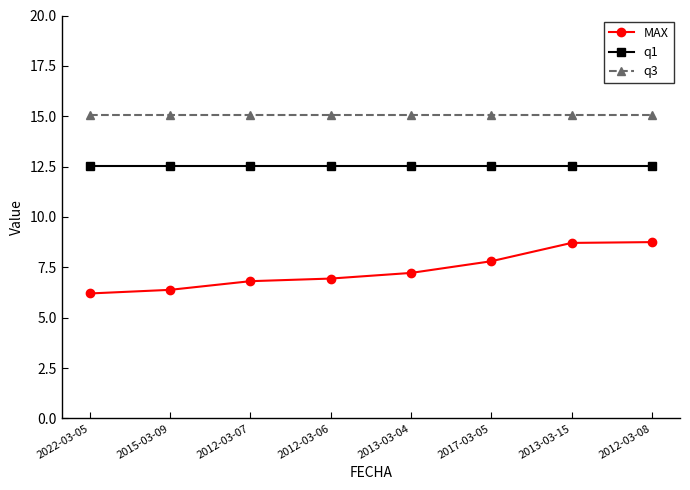

What is the sum of all q3 values?

120.4